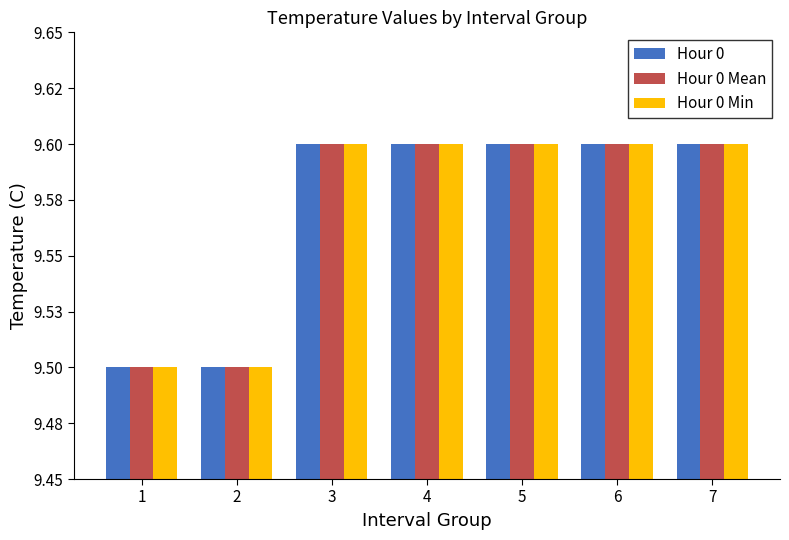

The Hour 0 Min series shows 9.6 at 3. True or false?

True